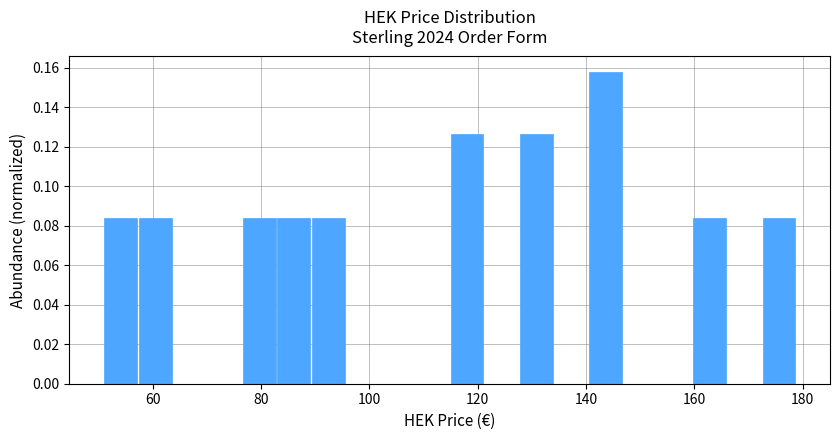

Read against the x-axis, roughly where is the centre of the tallest bar?

144